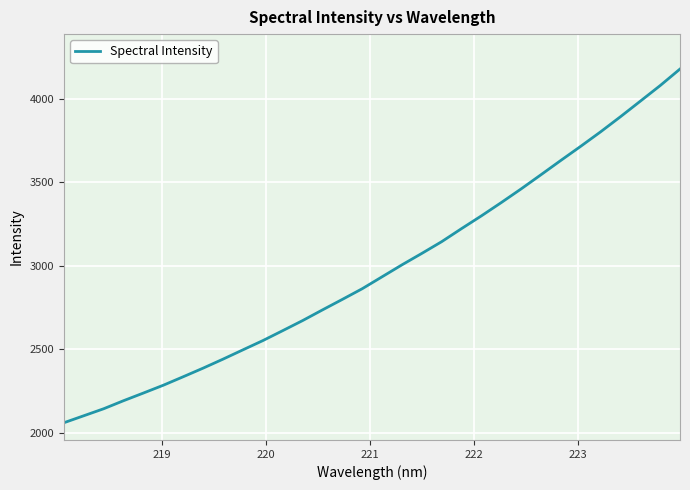

Does the chart have visible grid lines?

Yes